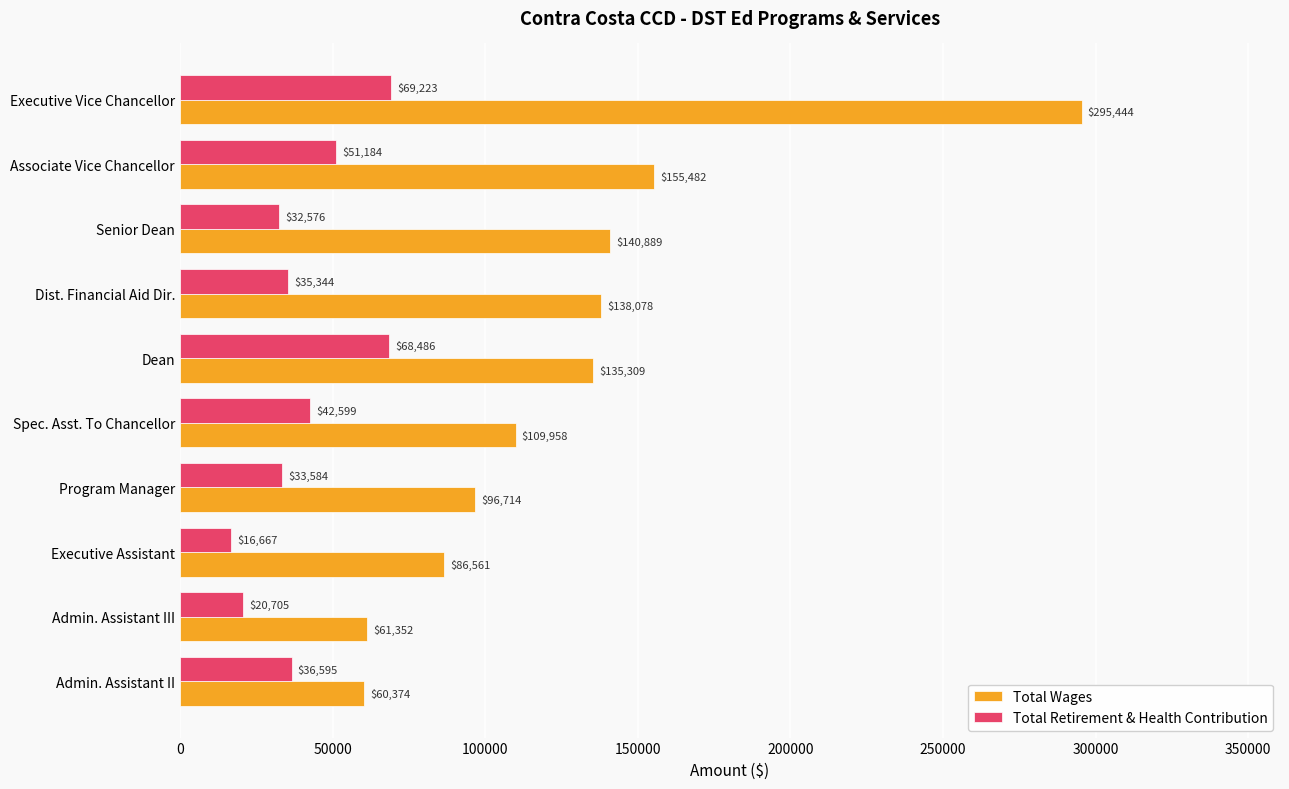

Which series has the largest range (max minus min)?

Total Wages